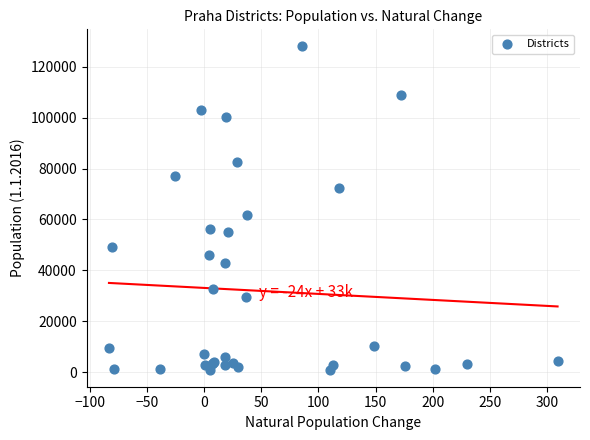

What Y value in the scatter plot is closest to 64488?

61627